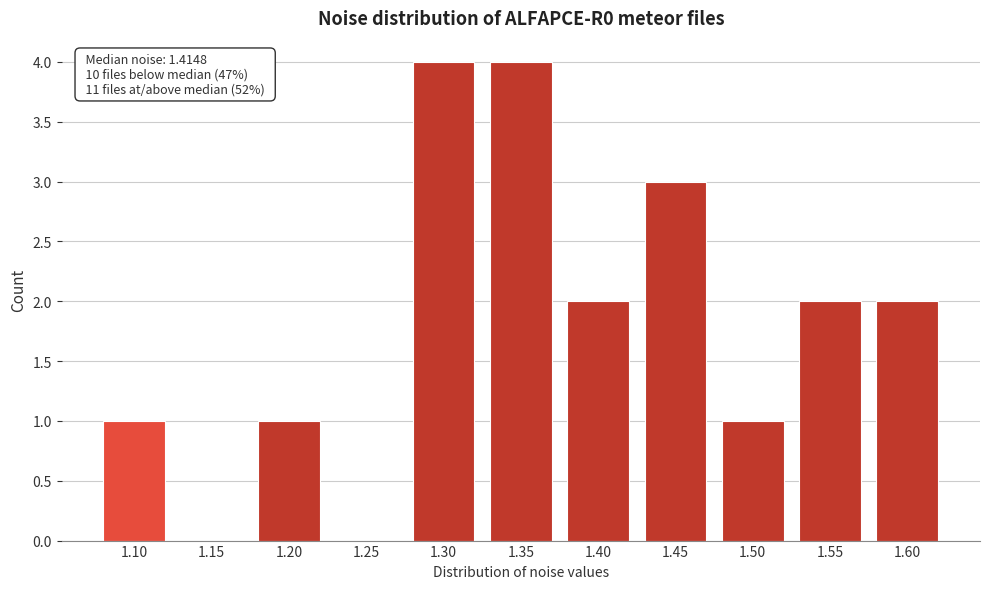

Reading right to left, list all the values displayed in this chart.

1.60=2	1.55=2	1.50=1	1.45=3	1.40=2	1.35=4	1.30=4	1.25=0	1.20=1	1.15=0	1.10=1